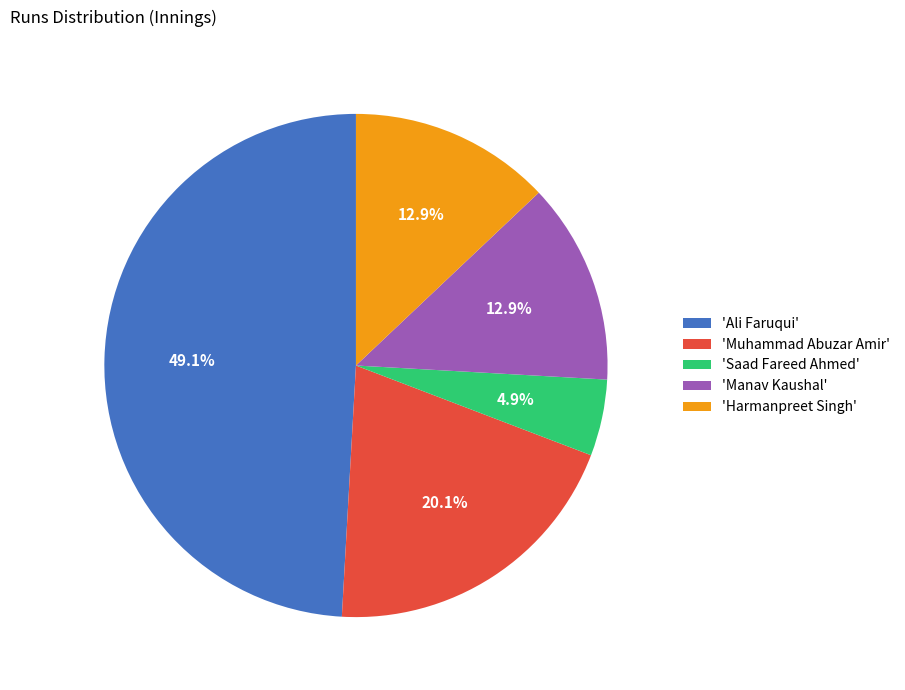

What is the smallest slice in the pie chart?

'Saad Fareed Ahmed'